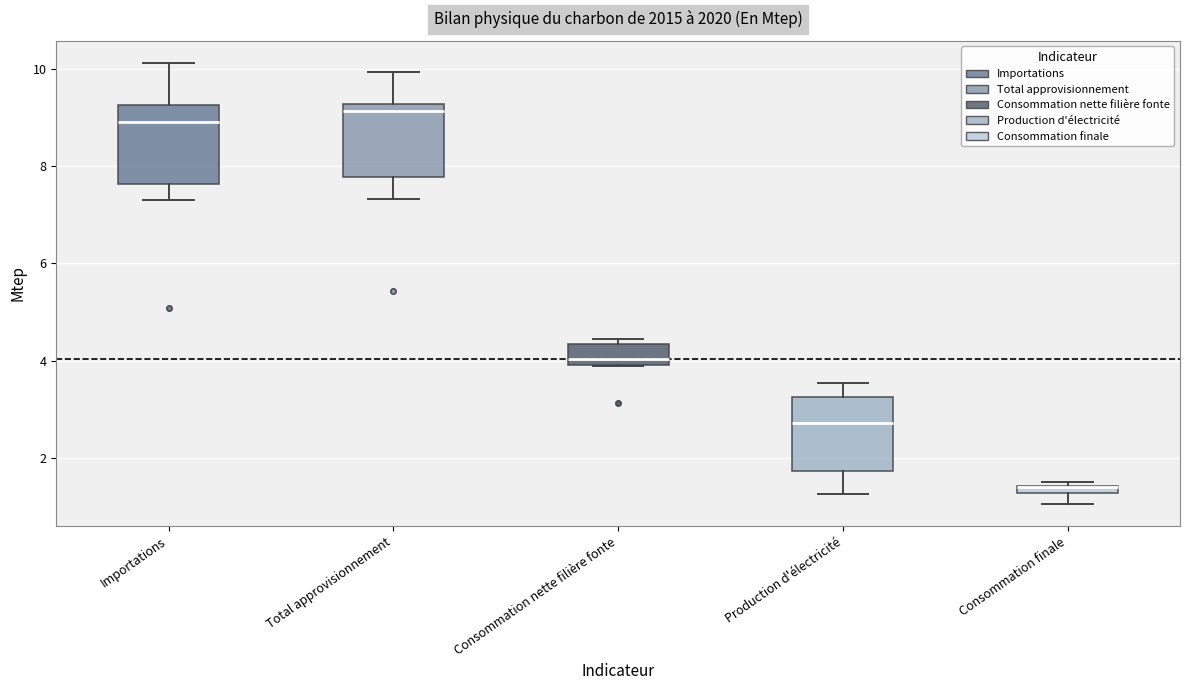

Where does the median line of the box for Production d'électricité sit on the y-axis? The values are not printed on the chart, so give them approximately, as read against the axis.

2.8